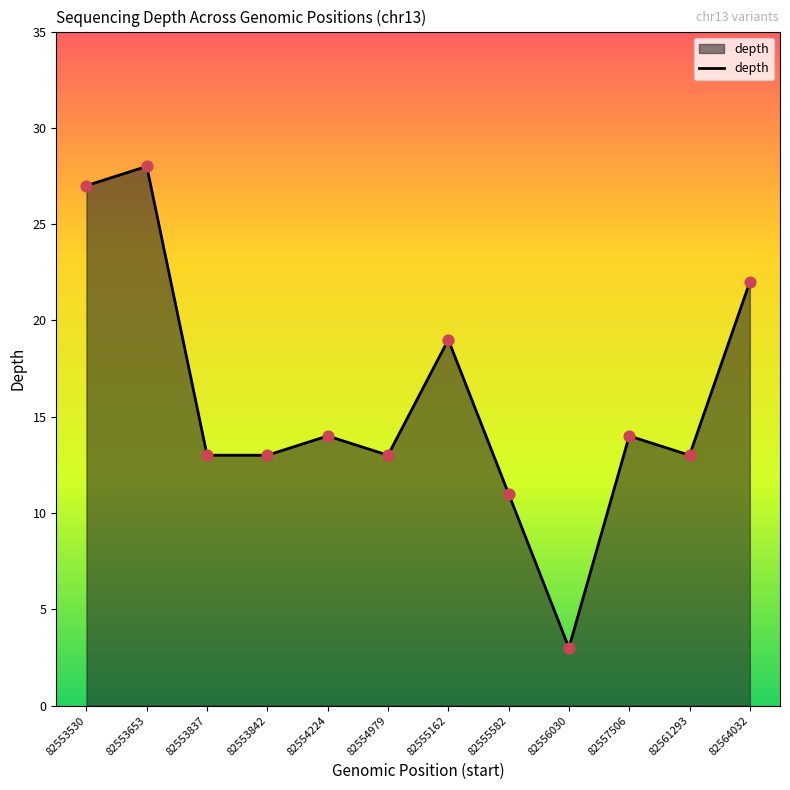

Approximately how many times larger is the value at 82555162 compared to 82553837?

1.5